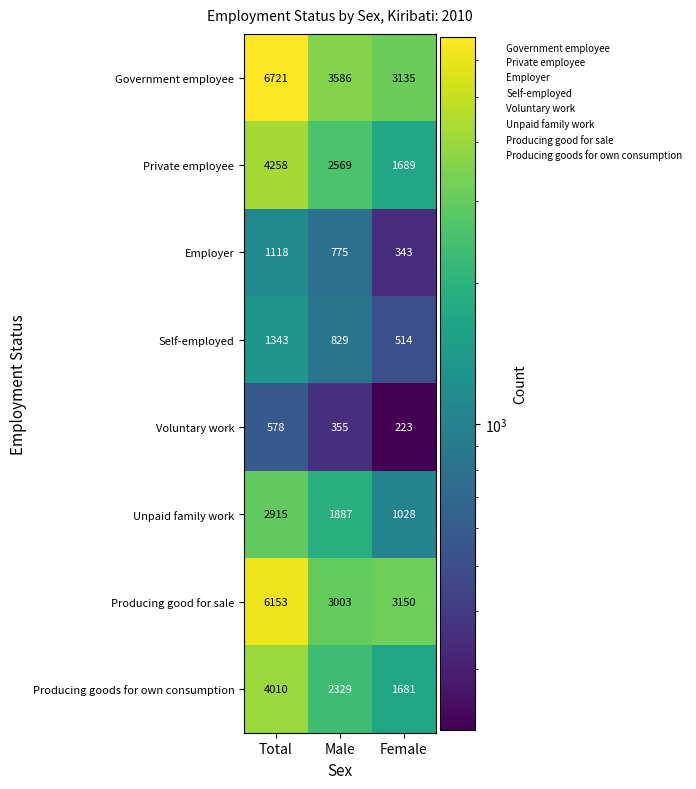

Between Male and Female, which series saw the biggest shift?

Private employee